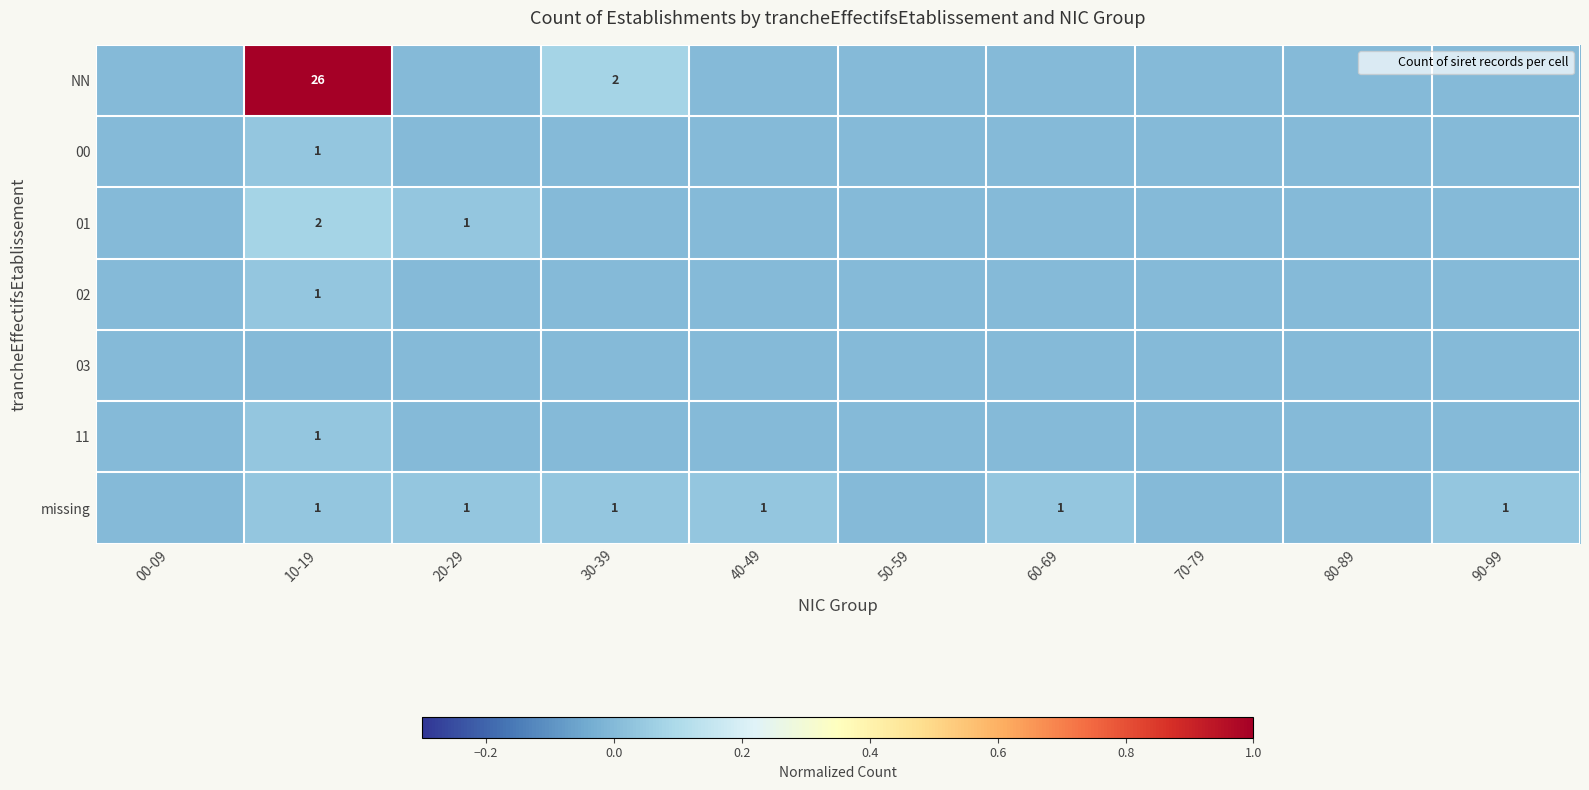

True or false: 03 has a value of 0.0 at 30-39.

True